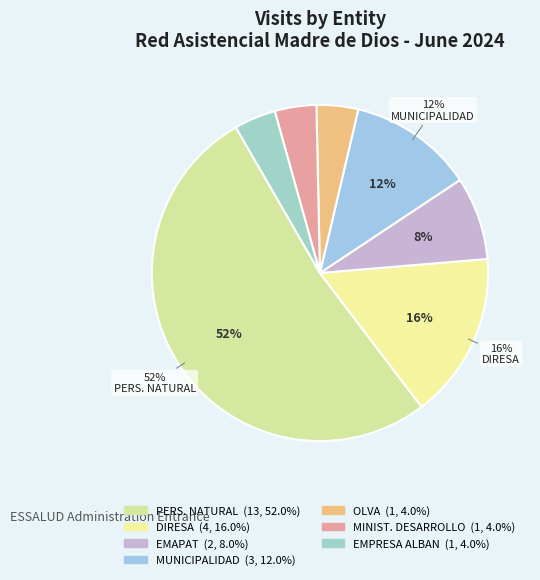

What is the total percentage of EMAPAT and MUNICIPALIDAD?

20.0%